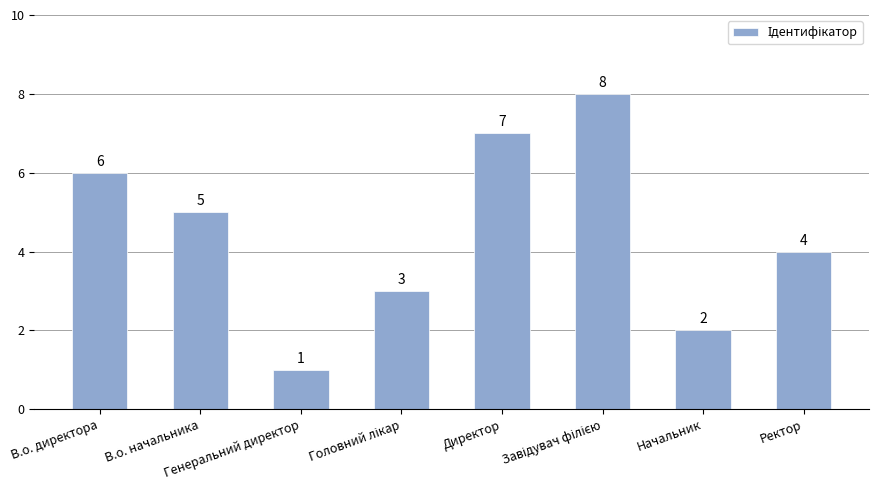

Which has a higher value, Ректор or В.о. директора?

В.о. директора